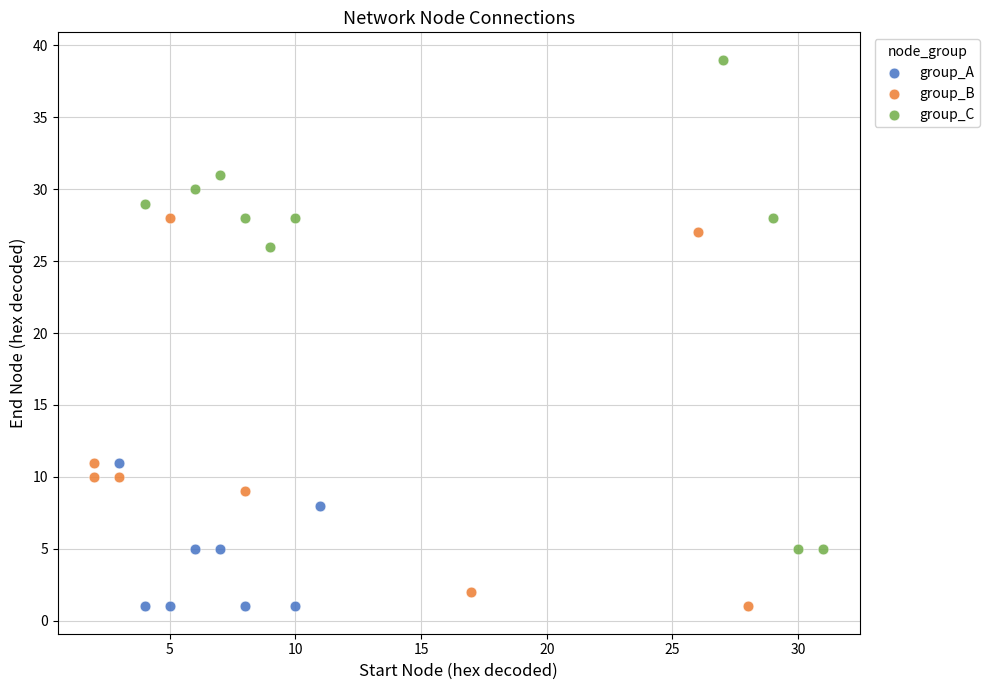

What are all the series names shown in the legend?

group_A, group_B, group_C